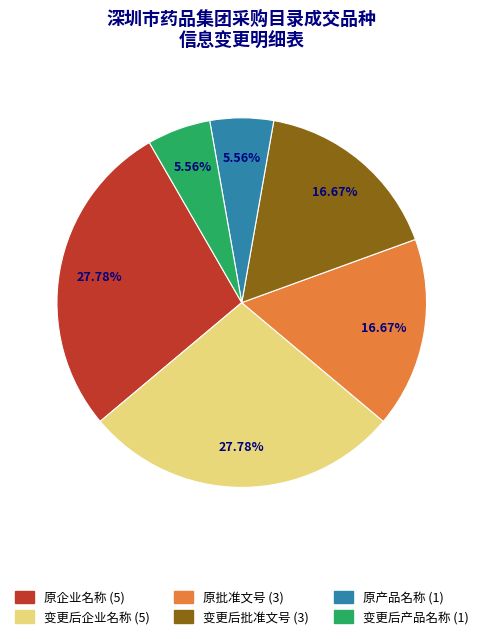

Does 变更后企业名称 represent more than half of the total?

No